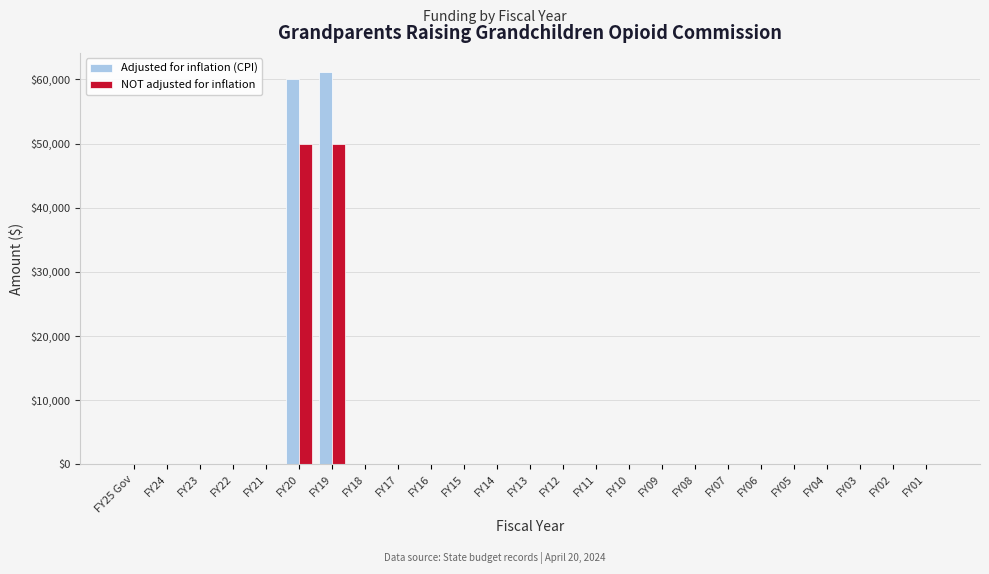

Between FY21 and FY19, which series saw the biggest shift?

Adjusted for inflation (CPI)